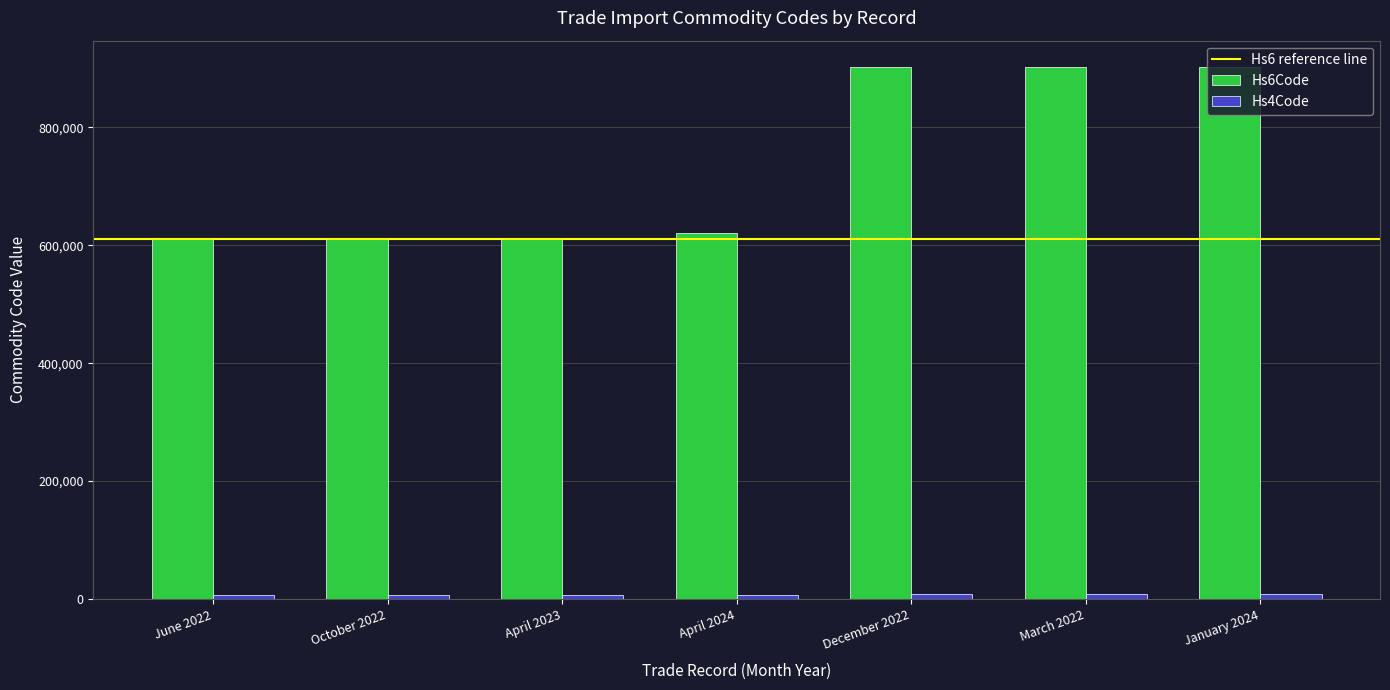

Which series has the largest total across all categories?

Hs6Code